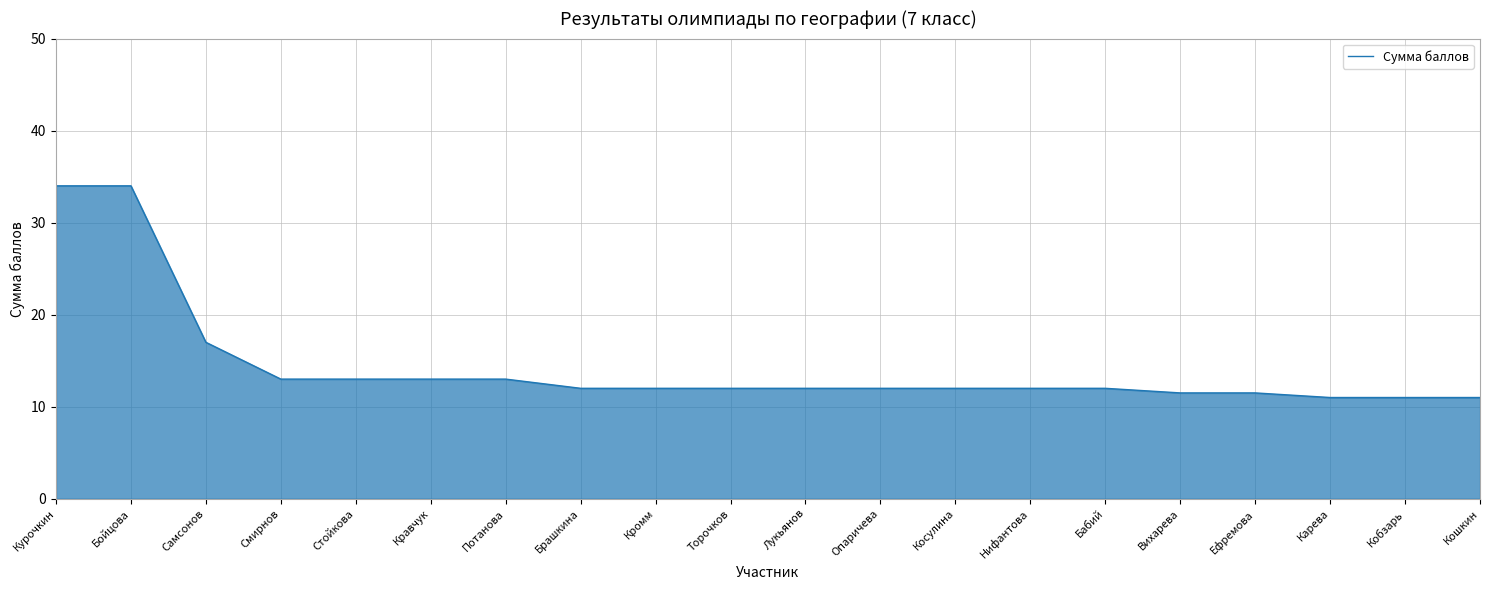

What is the ratio of the value at Ефремова to the value at Бойцова?

0.3